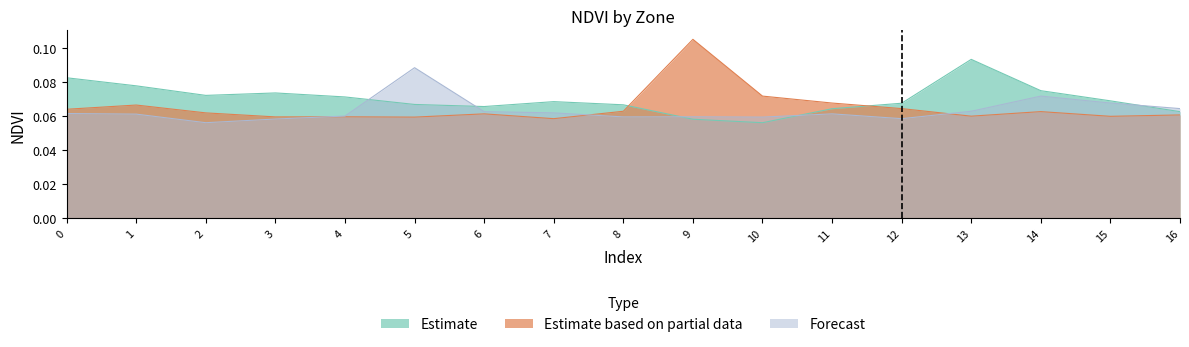

True or false: Estimate and Forecast cross at least once.

True